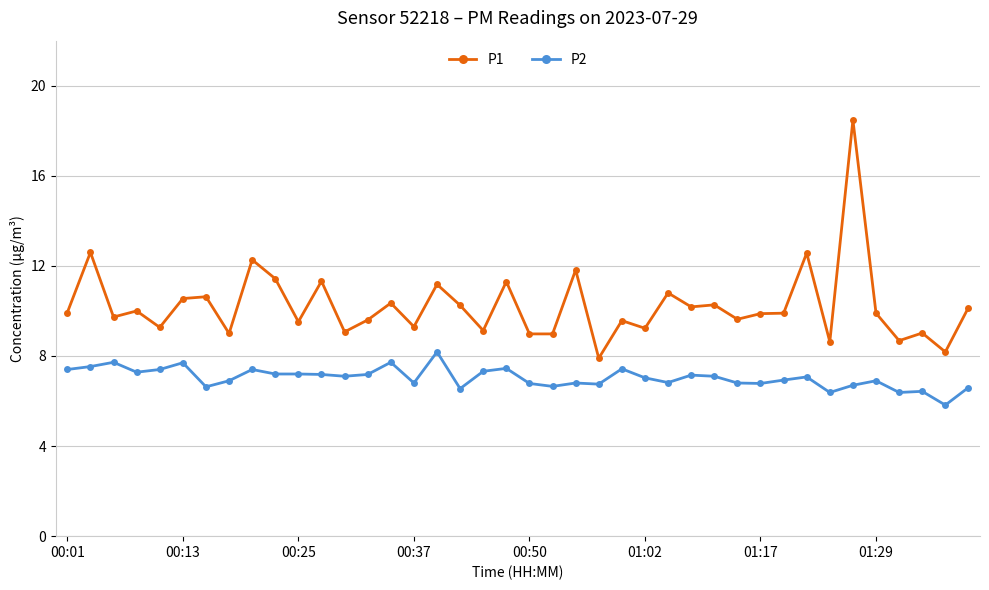

Which series has the largest total across all categories?

P1